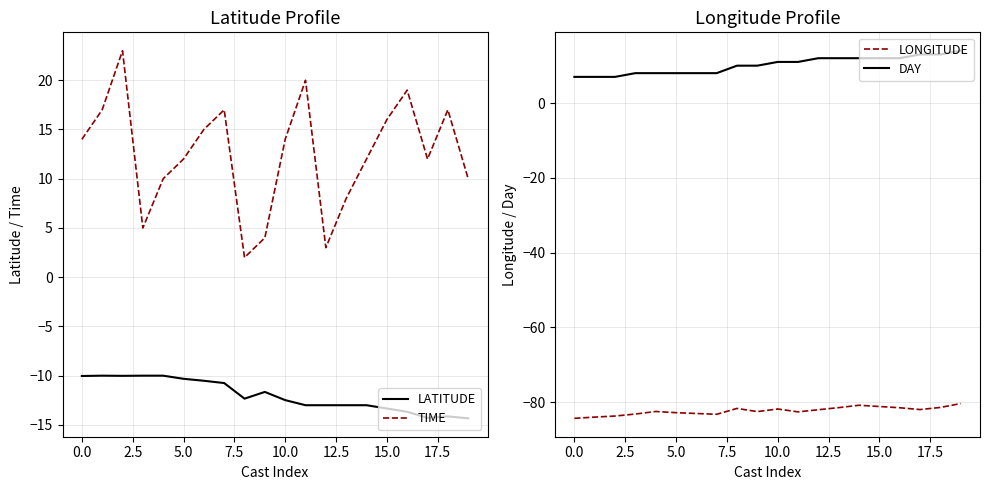

What are all the series names shown in the legend?

LATITUDE, TIME, LONGITUDE, DAY